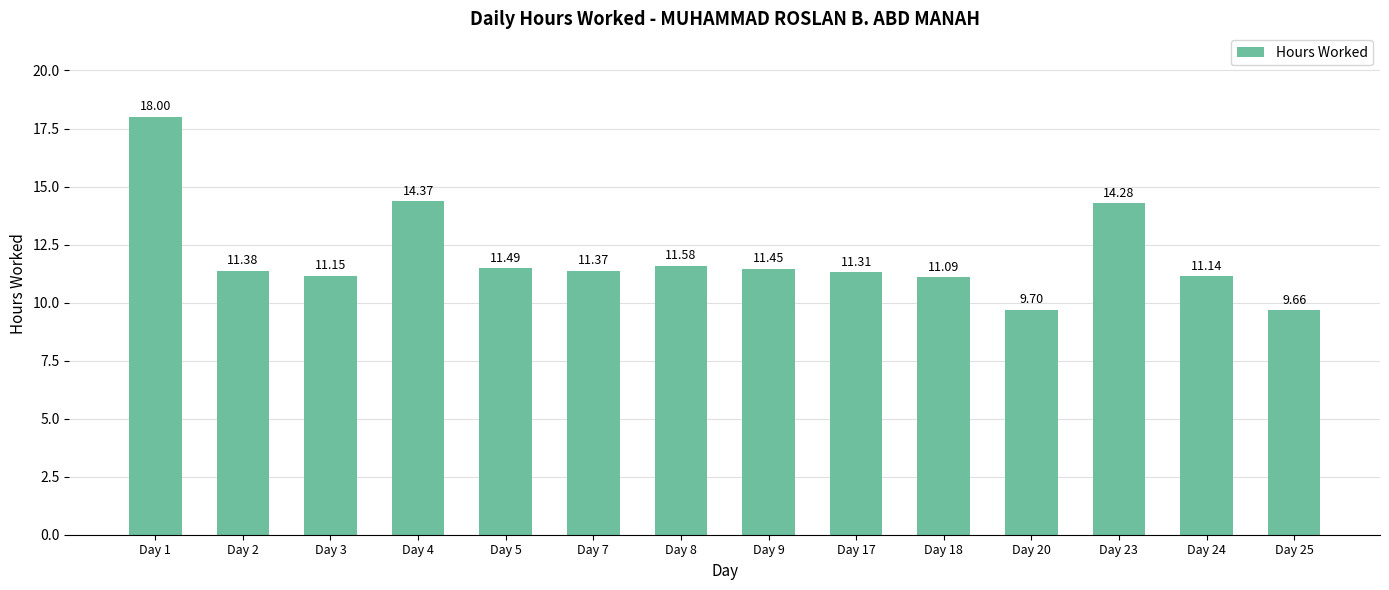

How many values are below 11?

2